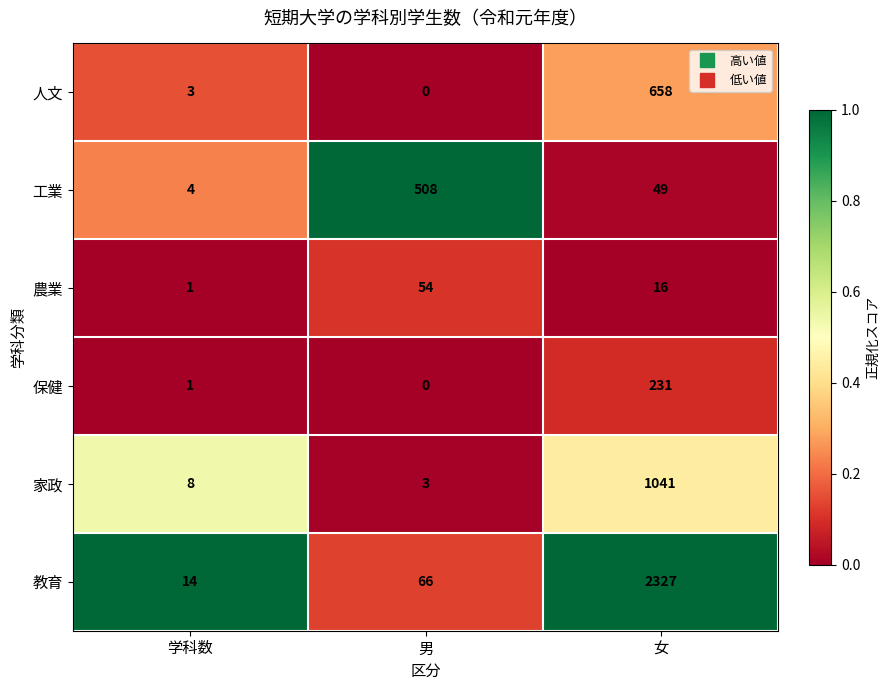

Count the number of data series in this chart.

6